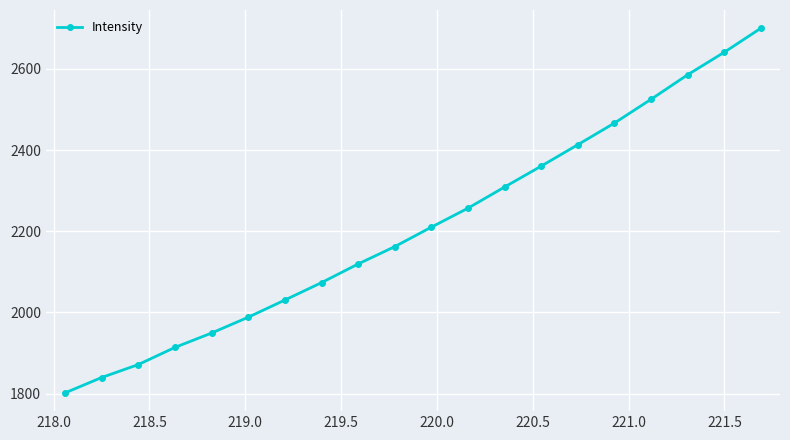

True or false: the data has more than 1 interior local peaks.

False